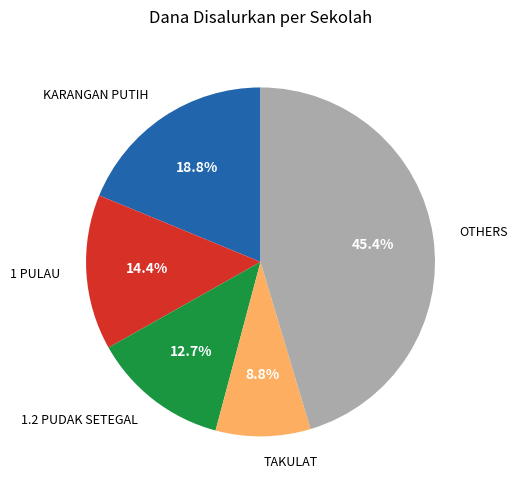

Combined, what portion of the pie is KARANGAN PUTIH and OTHERS?

64.1%